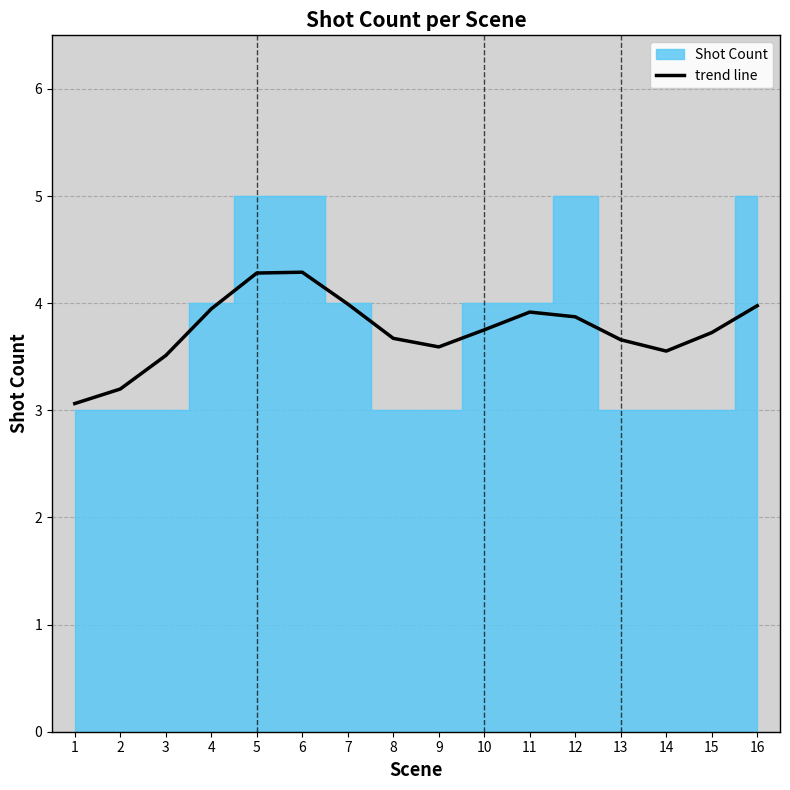

The value at 7 is 4.0. True or false?

True